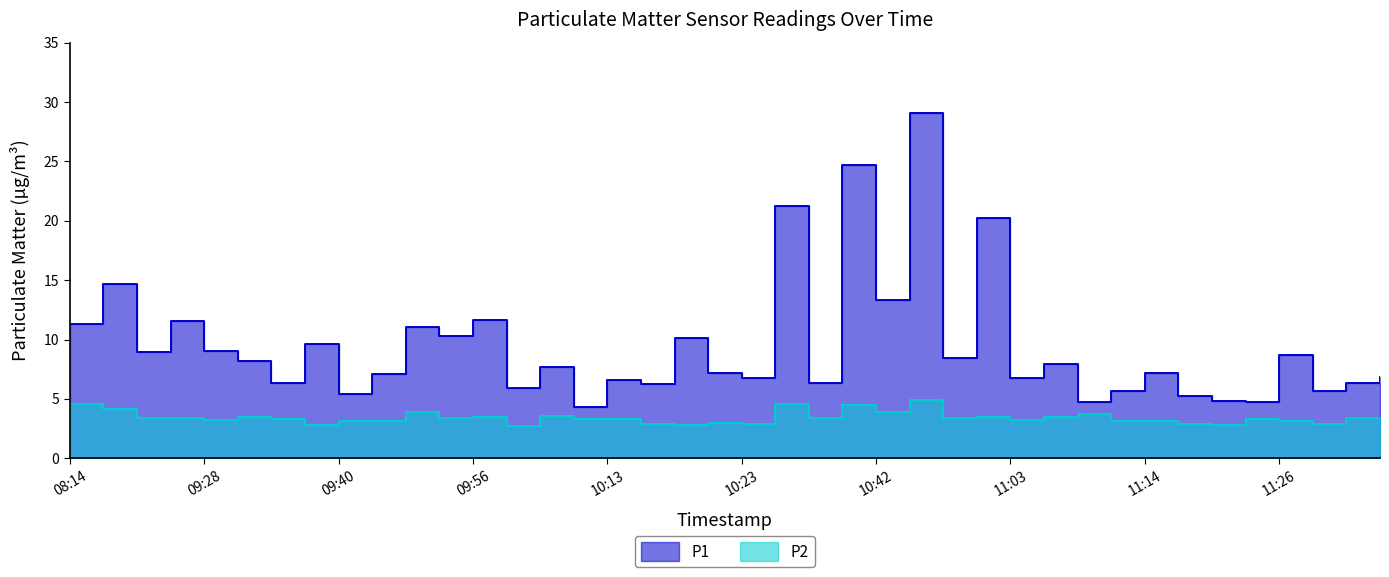

Which series changed the most between 10:13 and 11:20?

P1